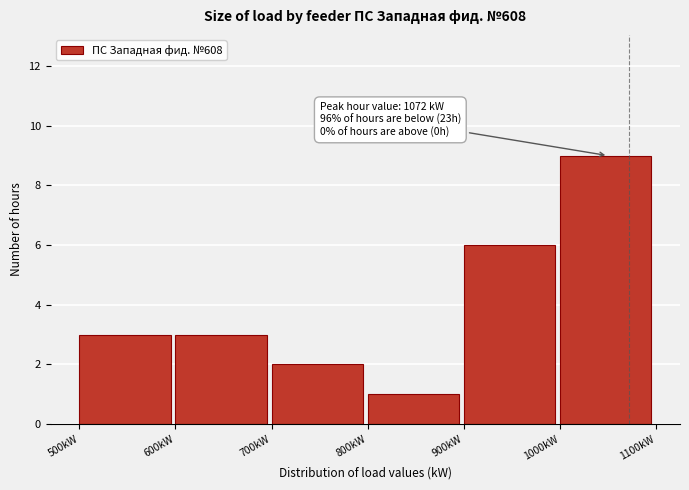

Over which range of the x-axis is the bar tallest?

1000 to 1100